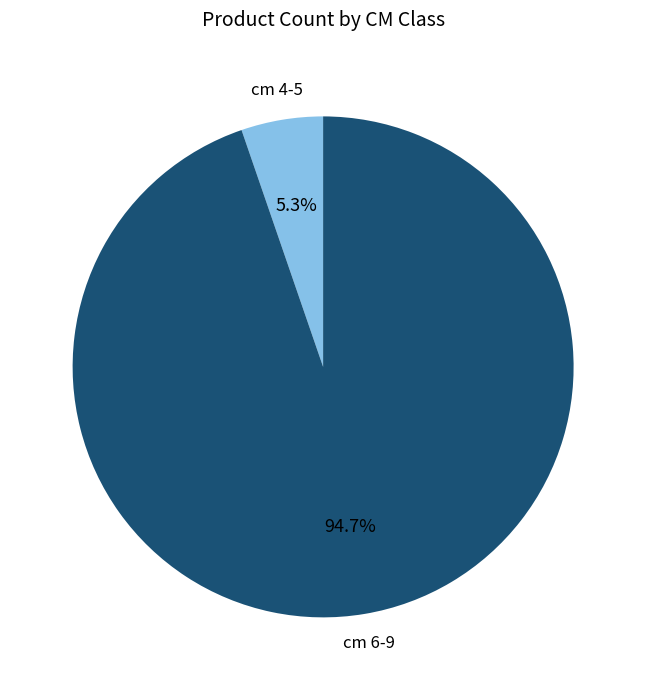

What is the total percentage of cm 6-9 and cm 4-5?

100.0%